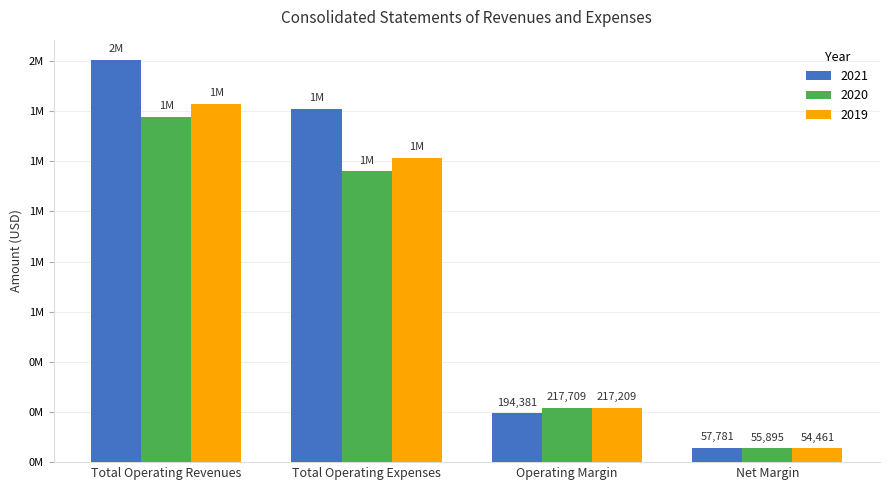

Count the 2020 values in the range 217709 to 1377618.

3